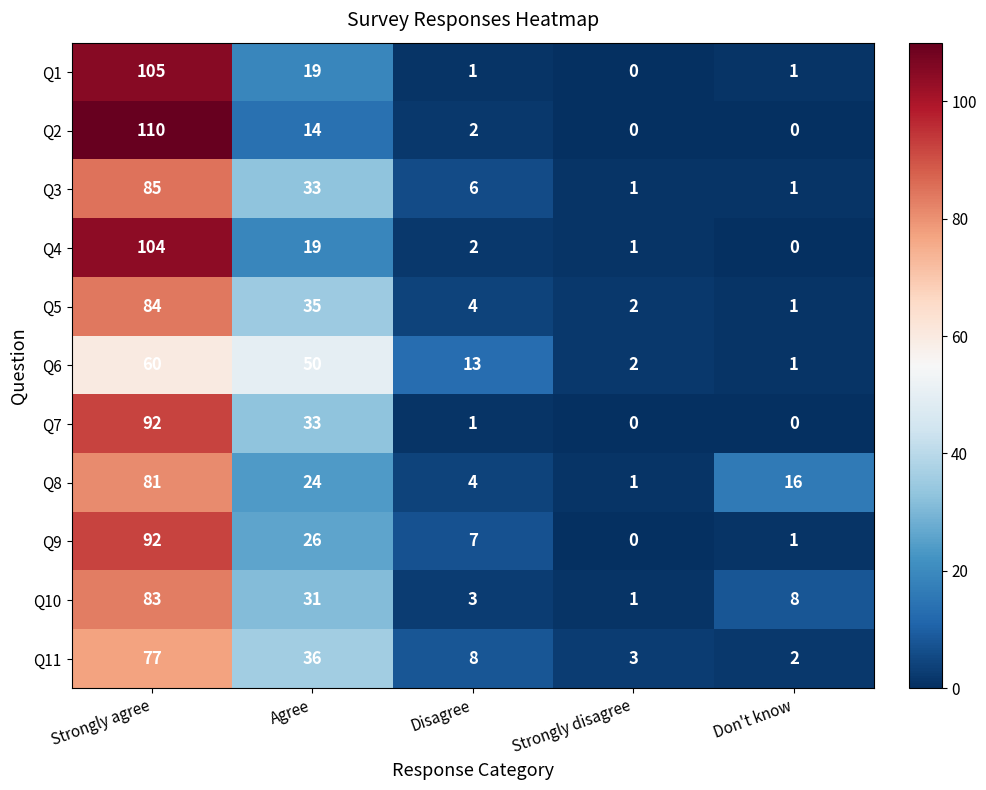

List the labels in order of Q4 value, largest first.

Strongly agree, Agree, Disagree, Strongly disagree, Don't know